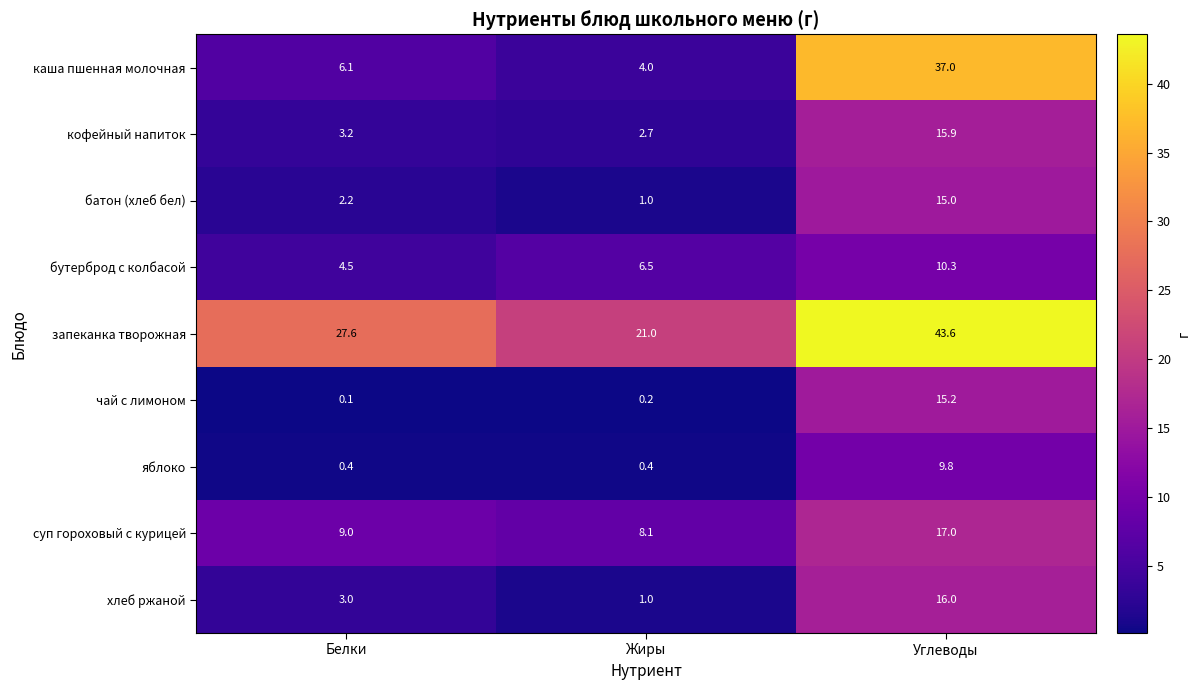

The value of кофейный напиток at Углеводы is 15.9. True or false?

True